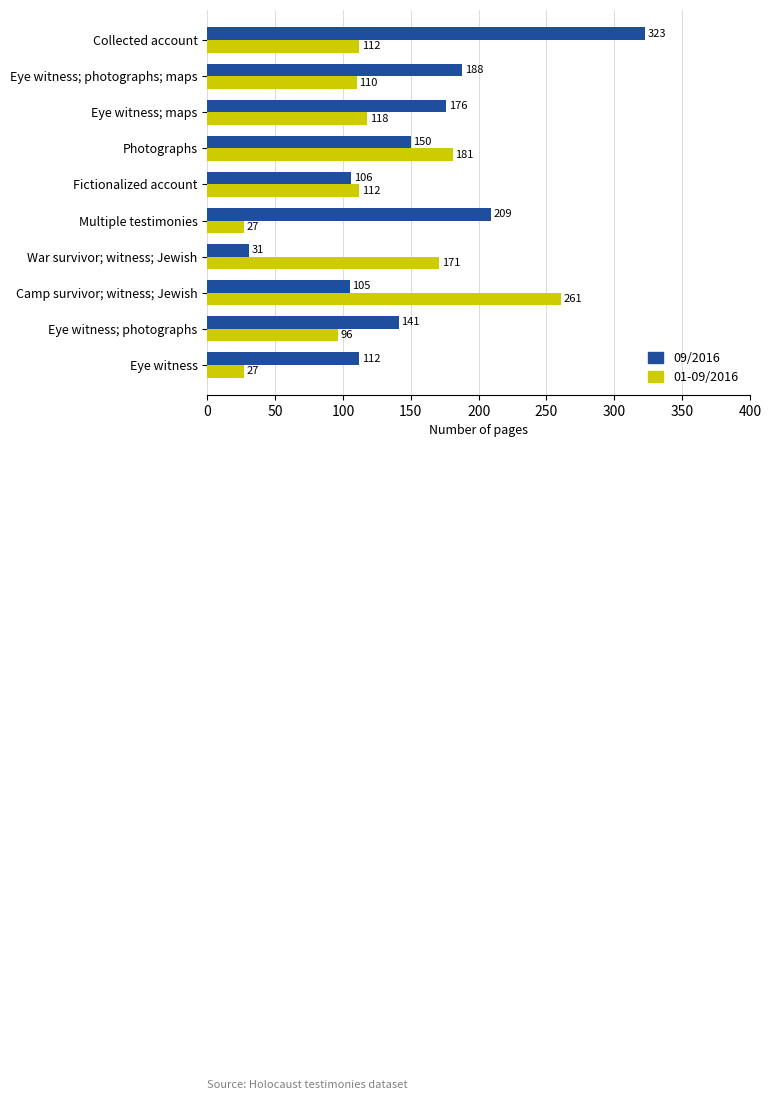

What is the lowest value of the 01-09/2016 series?

27